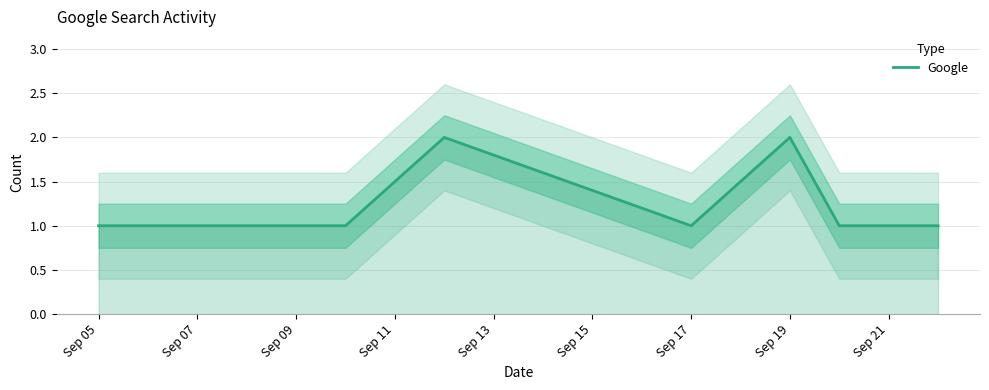

How many lines are shown in the chart?

1